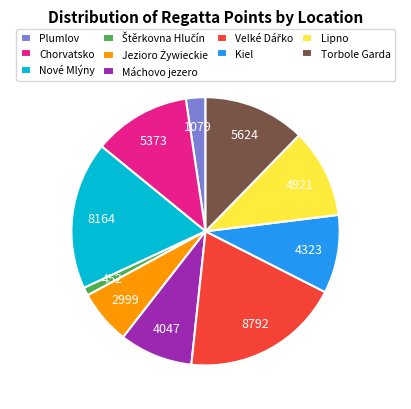

Does Plumlov represent more than half of the total?

No